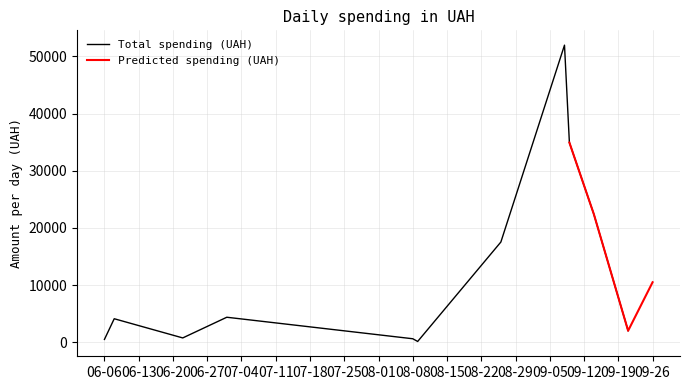

Does the chart have visible grid lines?

Yes